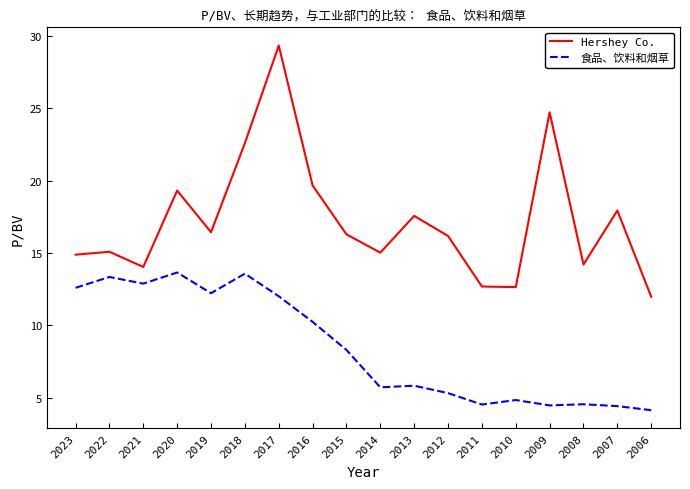

At how many categories does at least one series exceed 13?

15